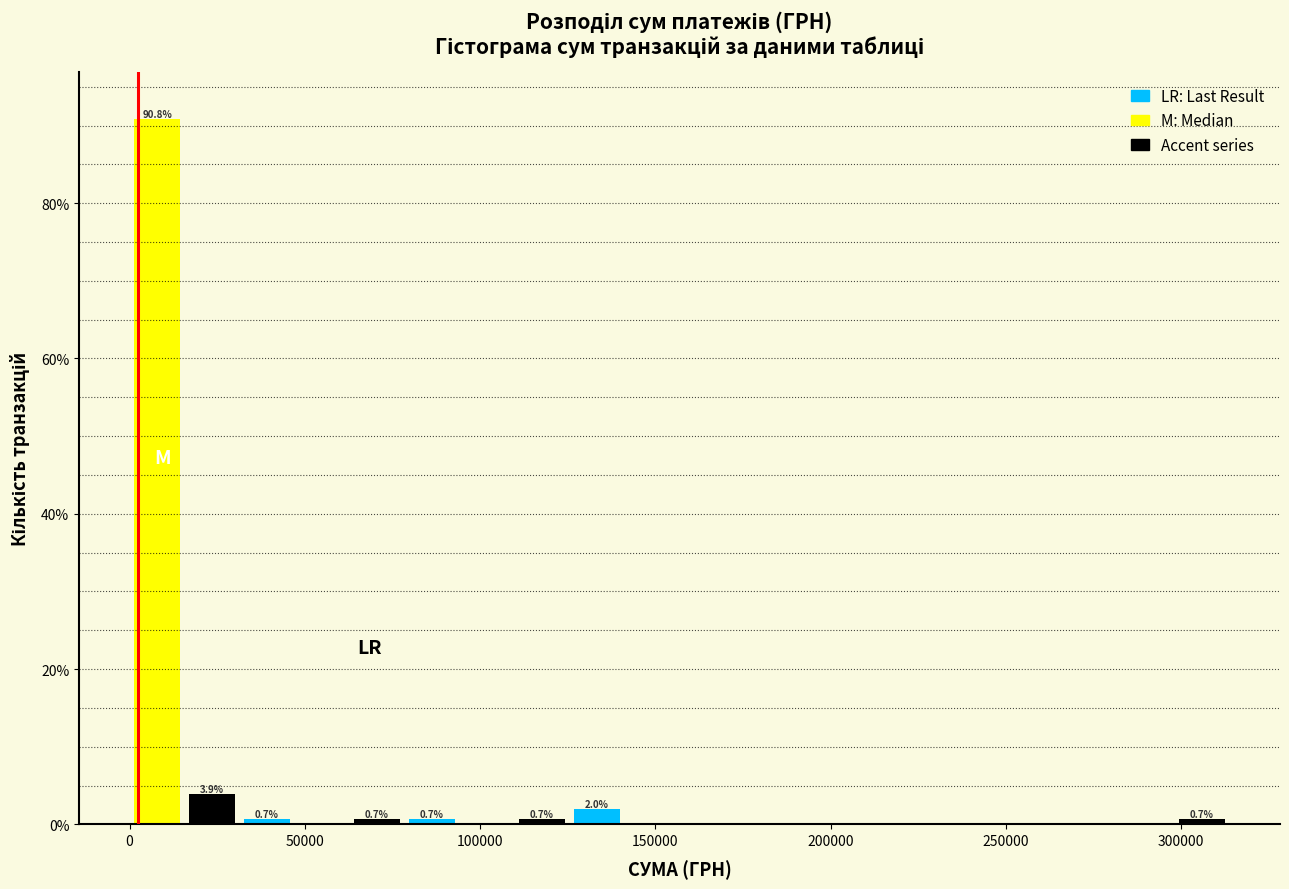

Around what value on the x-axis is the tallest bar? Give the approximate position of its centre, as read against the axis.

10000